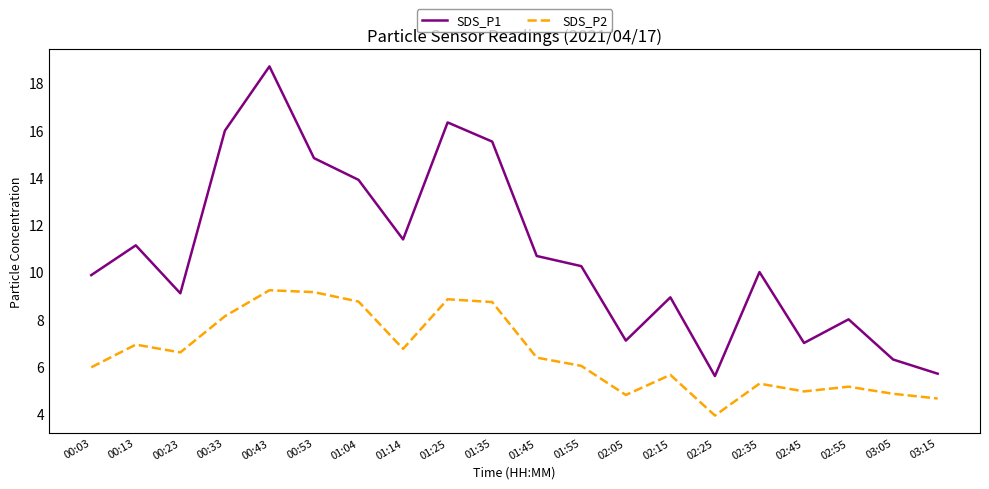

What is the difference between the highest and lowest values at 01:55?

4.2